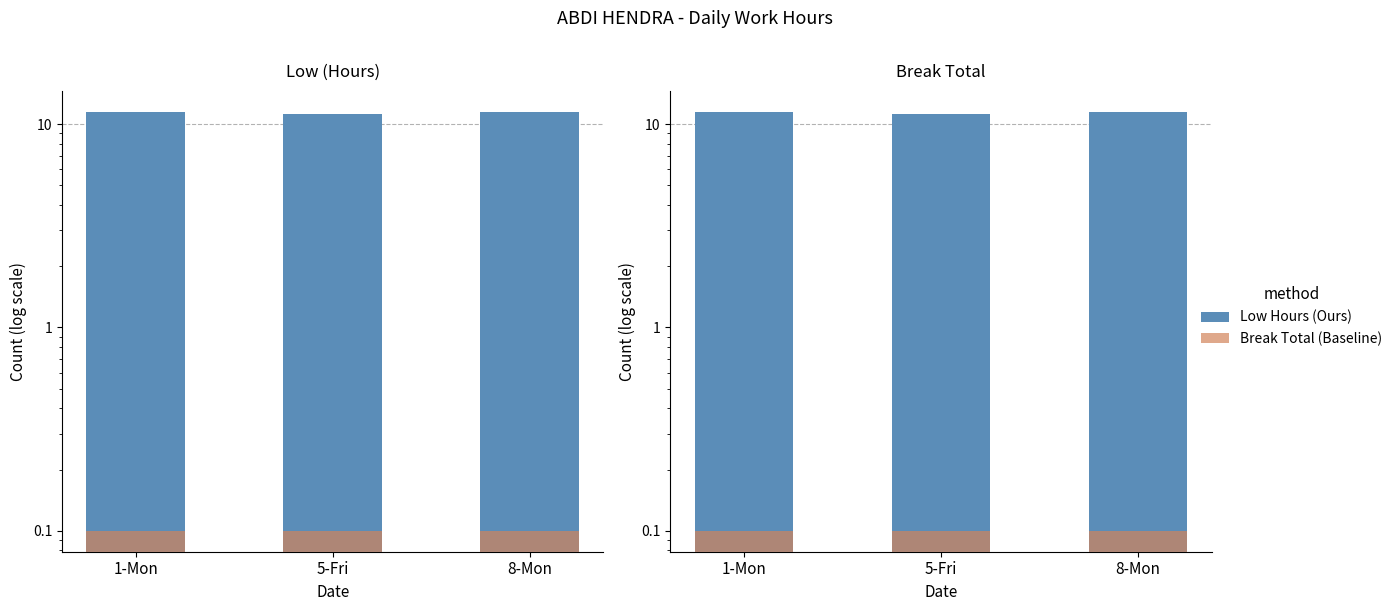

Which category has the highest value in the Low Hours (Ours) series?

1-Mon